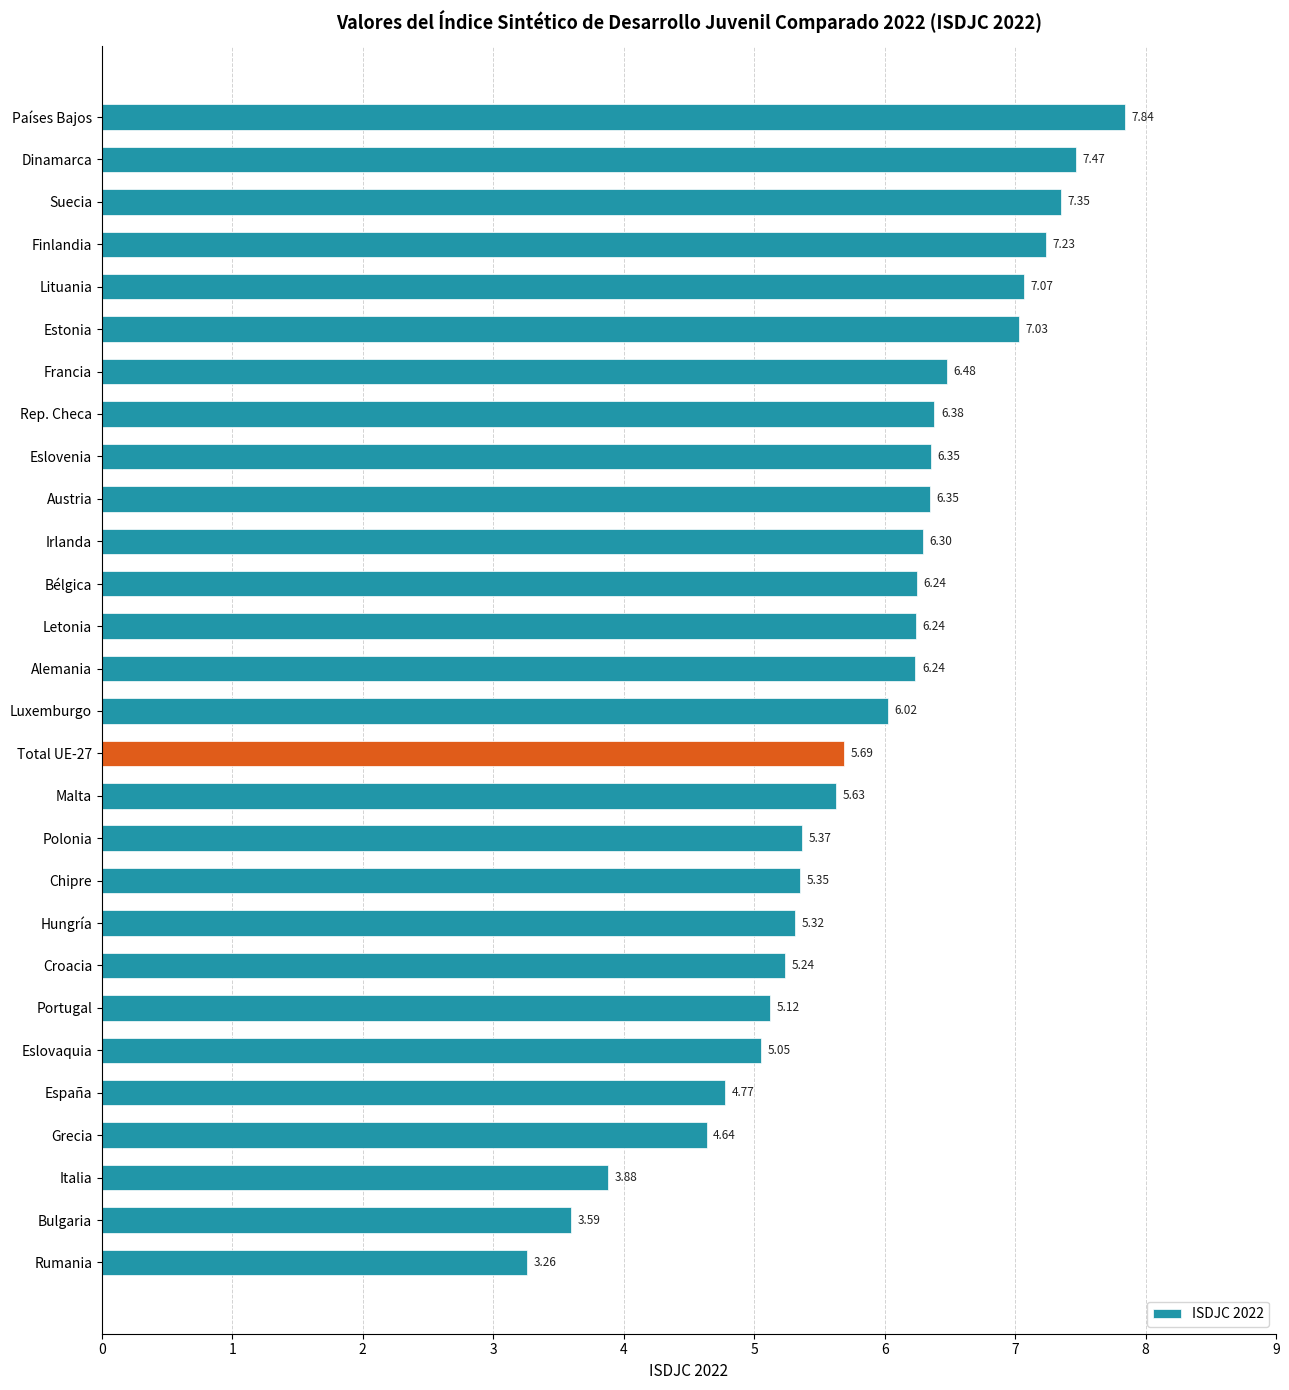

Between Total UE-27 and Hungría, which is larger?

Total UE-27